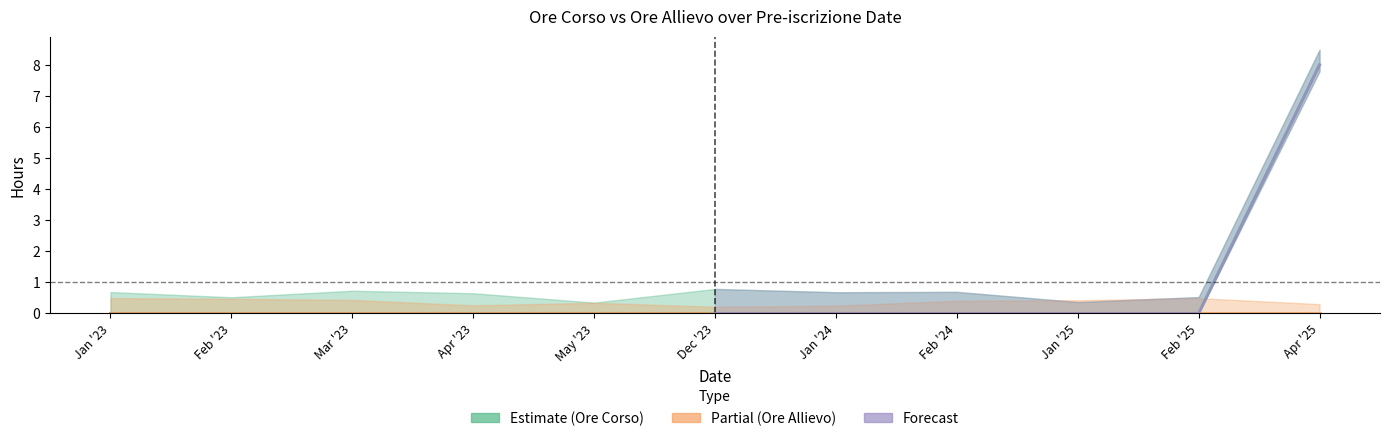

Is the value of Ore Corso at 26/01/2025 greater than the value of Ore Allievo at 29/01/2025?

No